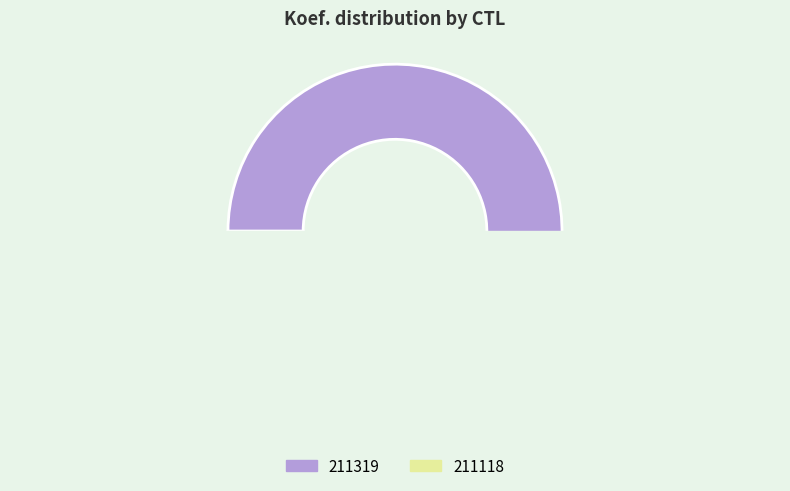

To the nearest percent, what is the combined percentage of 211319 and 211118?

100%